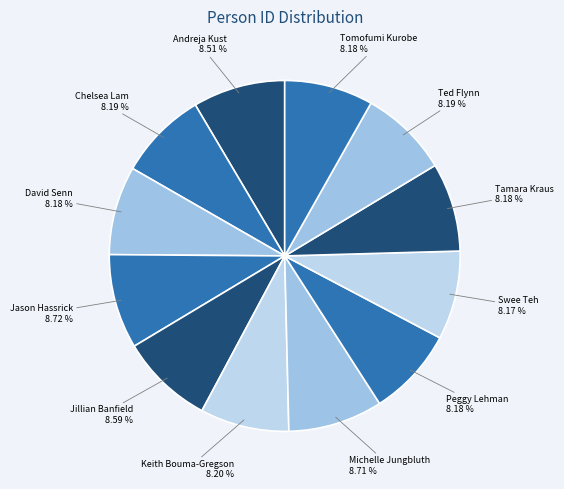

Is it true that Tomofumi Kurobe is 1% of the pie?

False